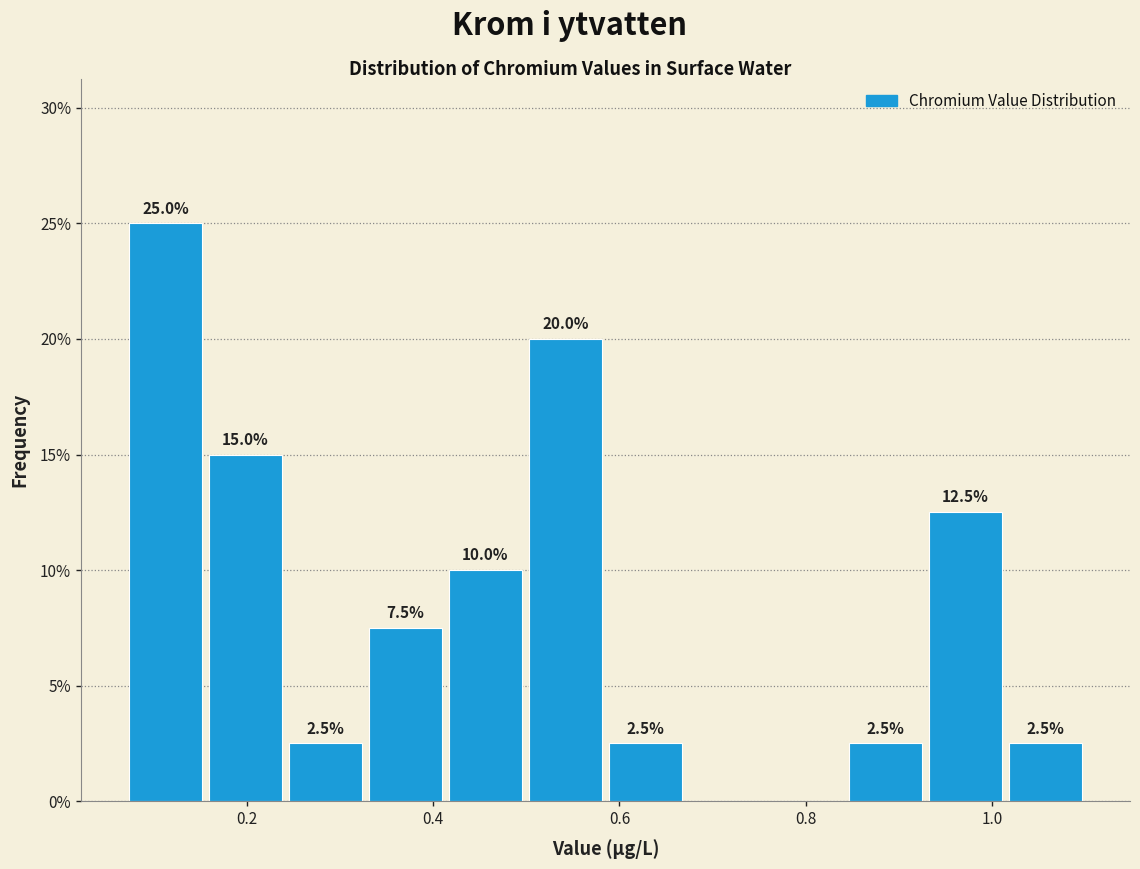

Over which range of the x-axis is the bar tallest?

0.08 to 0.16